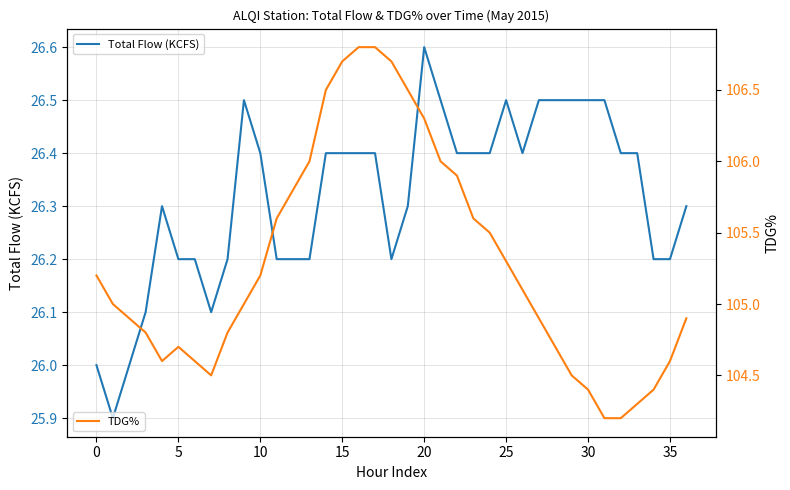

The value of Total Flow (KCFS) at 35 is 26.2. True or false?

True